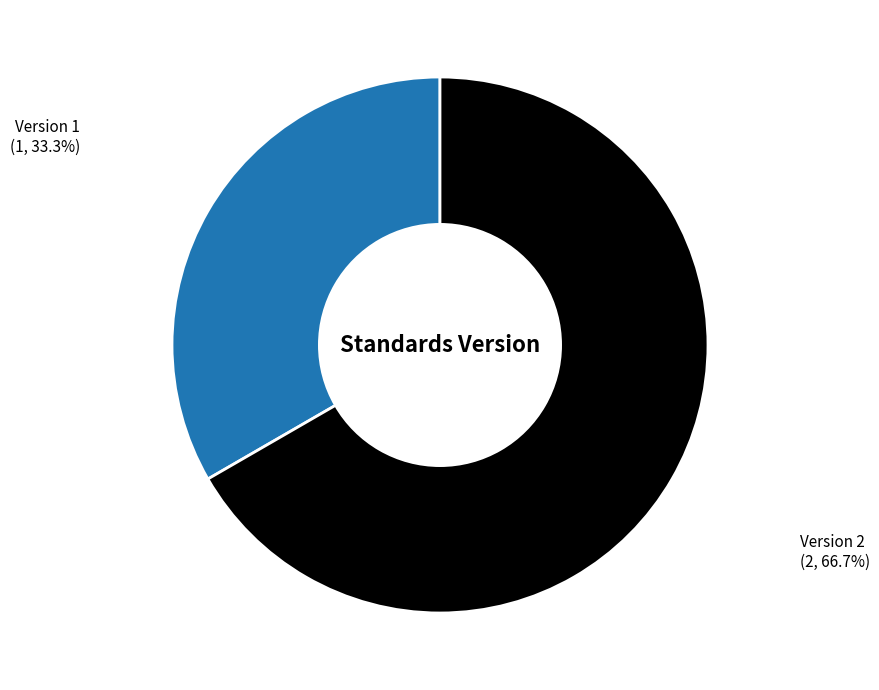

Is there a majority slice in this chart?

Yes